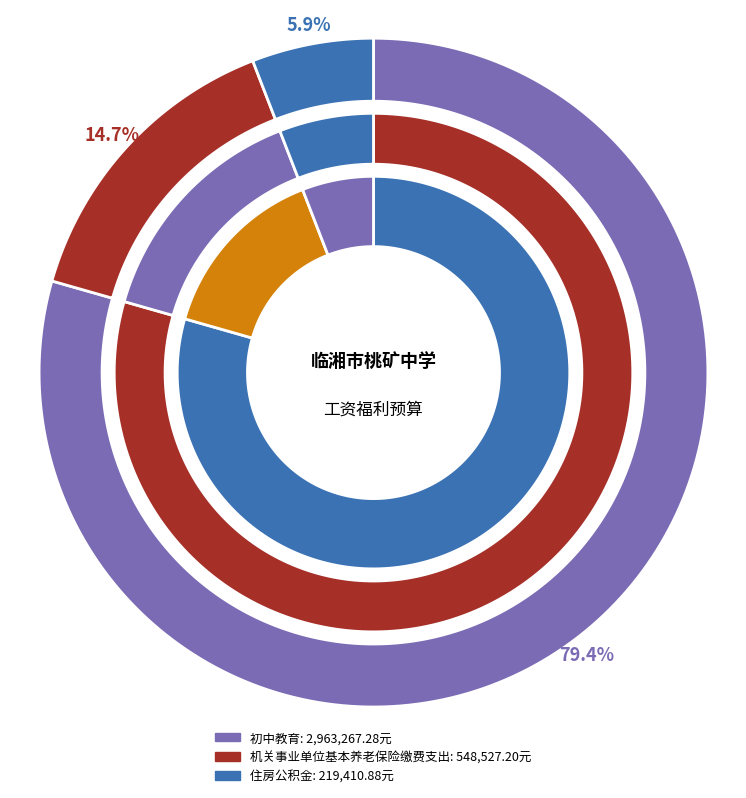

What percentage is the 初中教育 slice, to the nearest percent?

79%